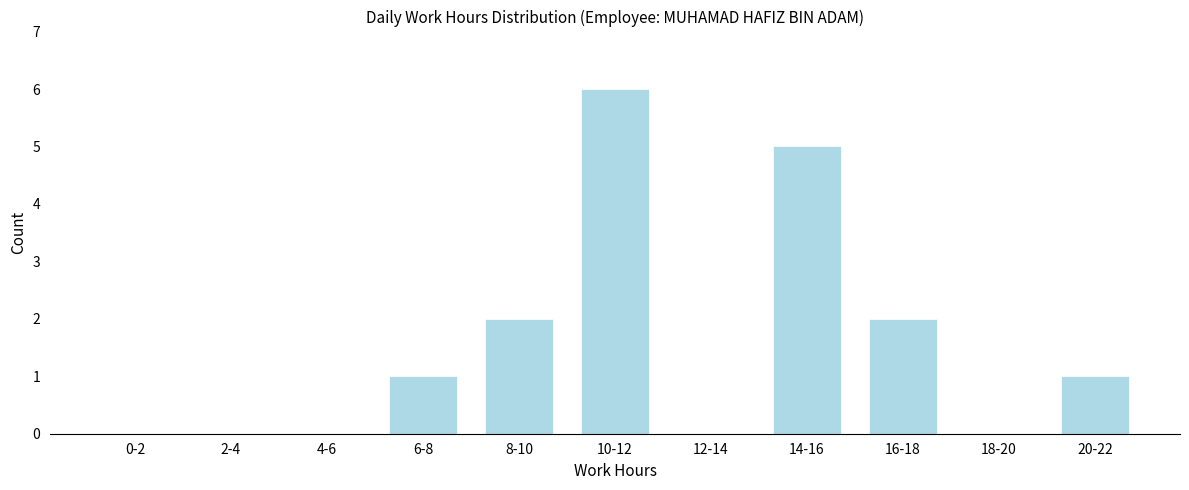

Reading left to right, extract all data points from this chart.

0-2=0	2-4=0	4-6=0	6-8=1	8-10=2	10-12=6	12-14=0	14-16=5	16-18=2	18-20=0	20-22=1